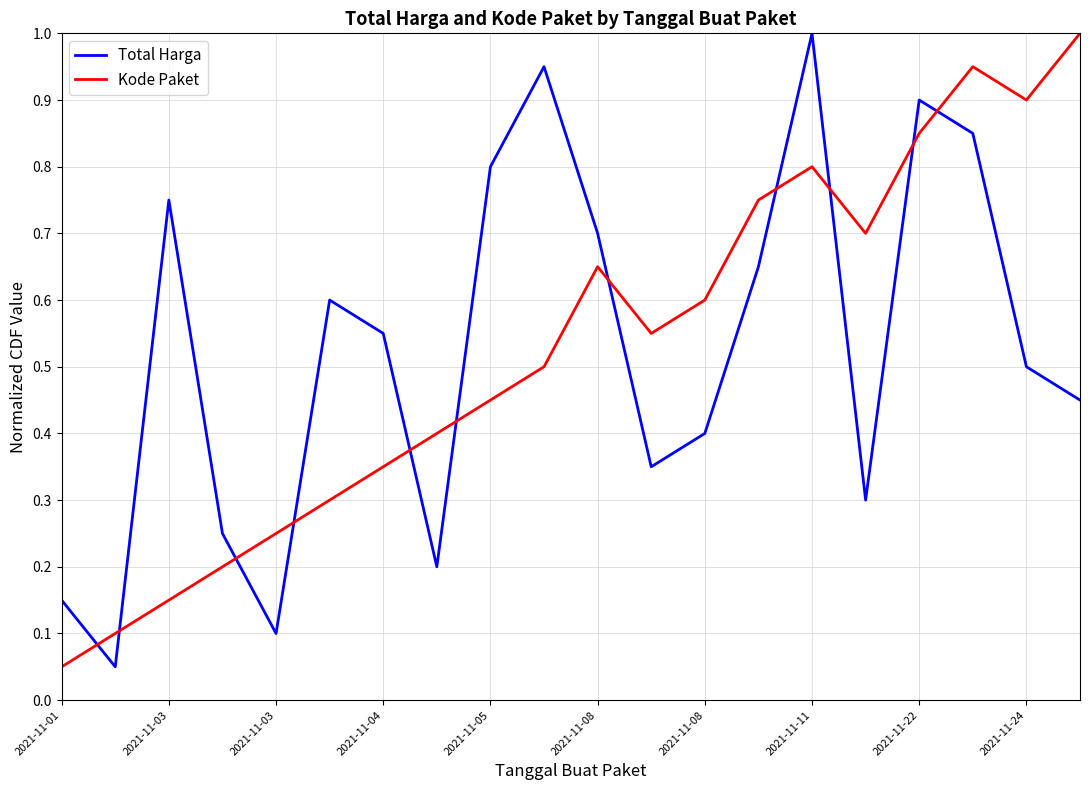

What is the sum of all Total Harga values?

10.5